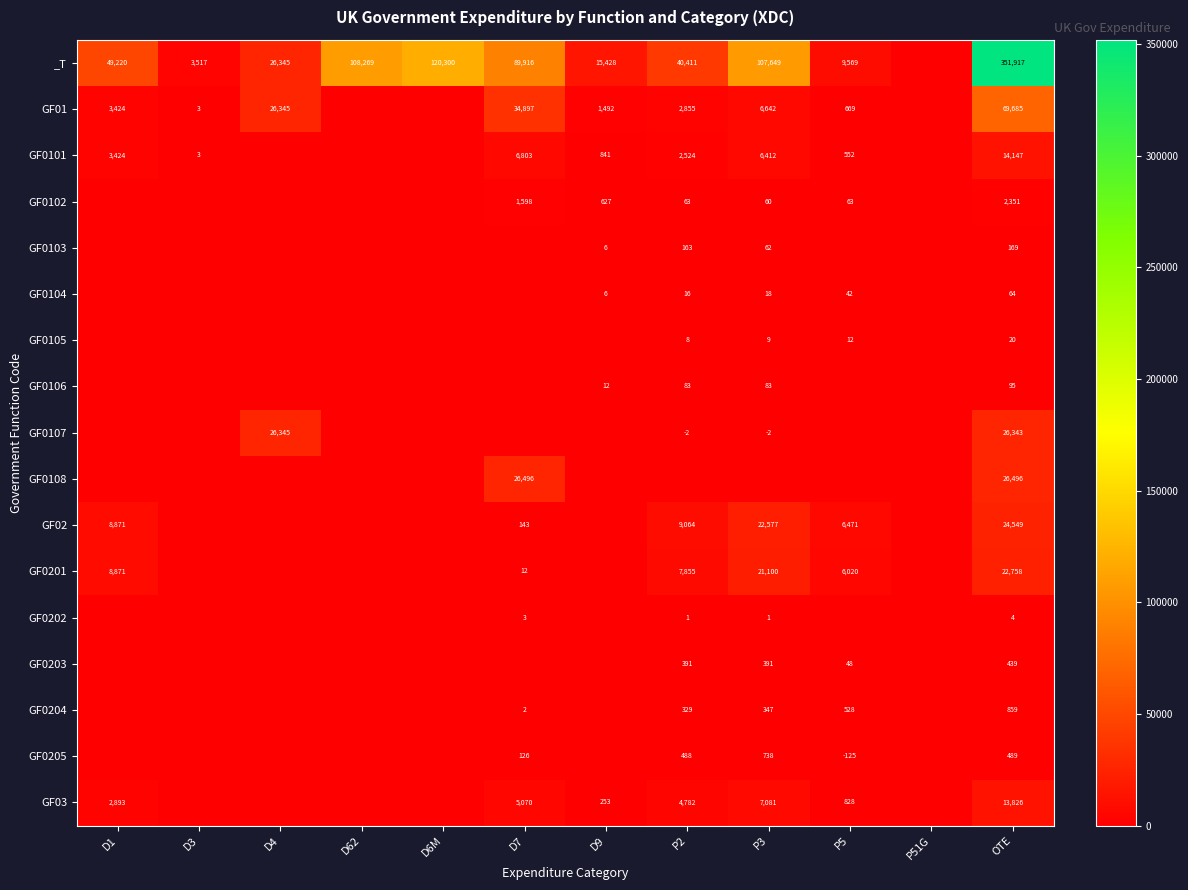

Rank the series at OTE from highest to lowest value.

_T, GF01, GF0108, GF0107, GF02, GF0201, GF0101, GF03, GF0102, GF0204, GF0205, GF0203, GF0103, GF0106, GF0104, GF0105, GF0202